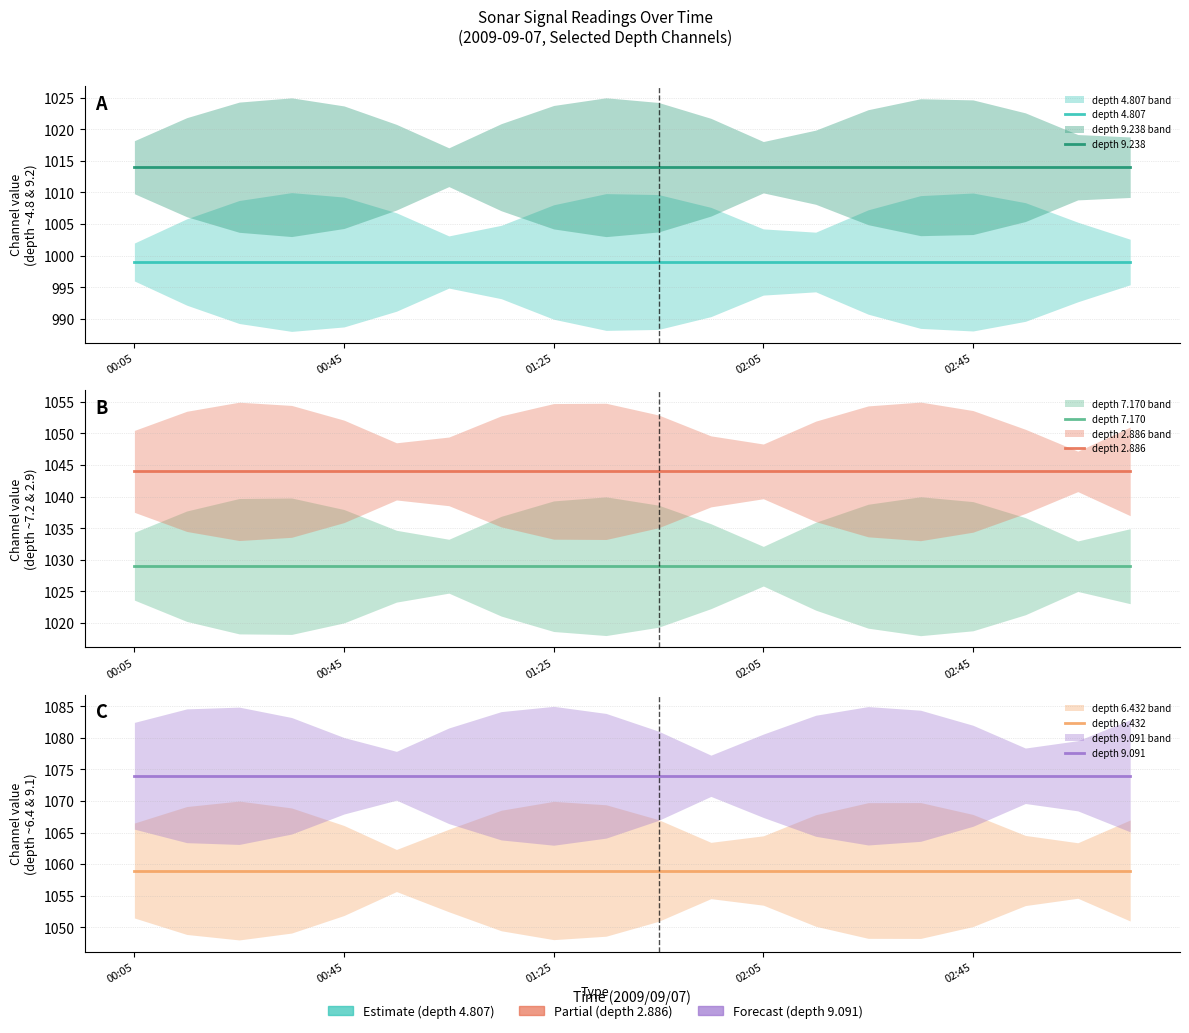

True or false: depth 4.807 and depth 7.170 cross at least once.

False